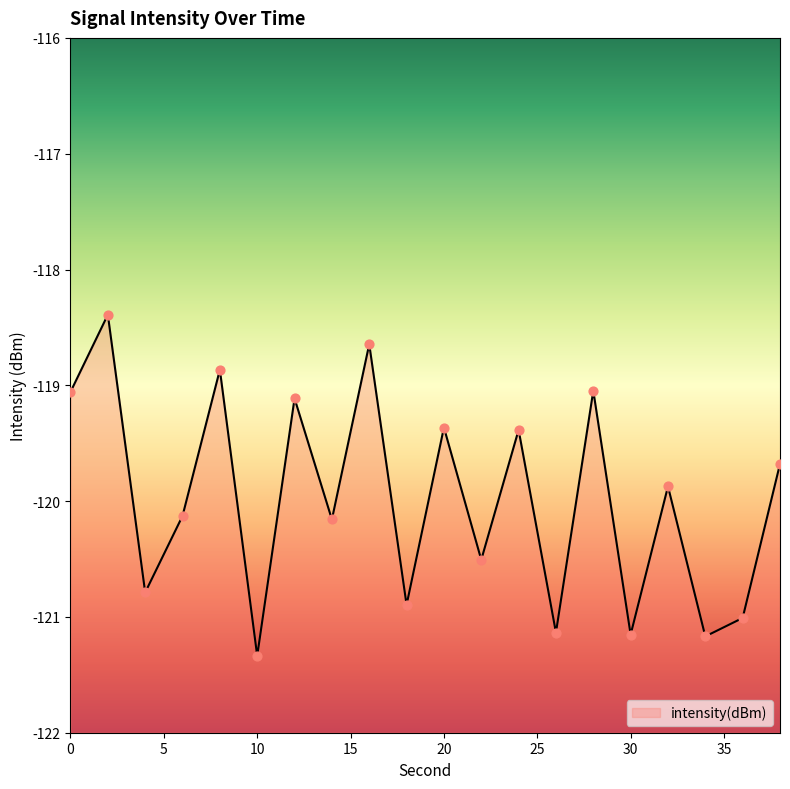

Which has a higher value, 4 or 26?

4